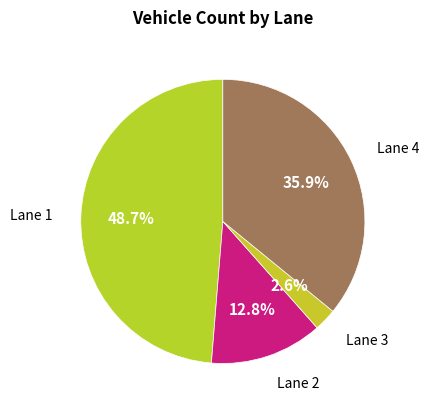

How many segments does this pie chart have?

4